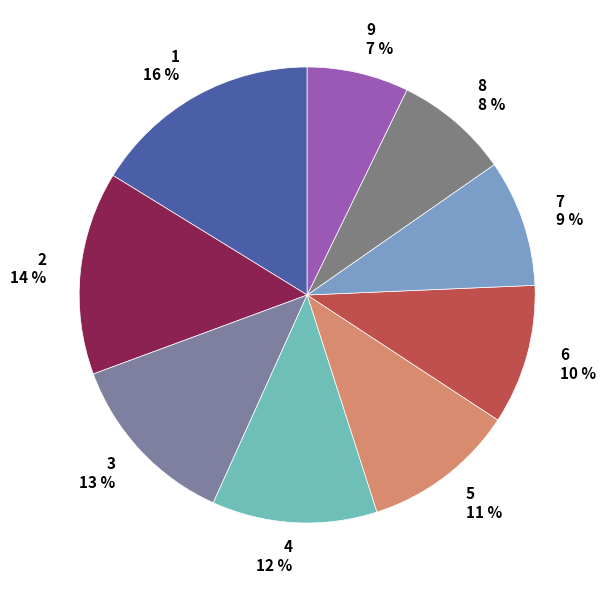

Does 1 account for over 50% of the chart?

No